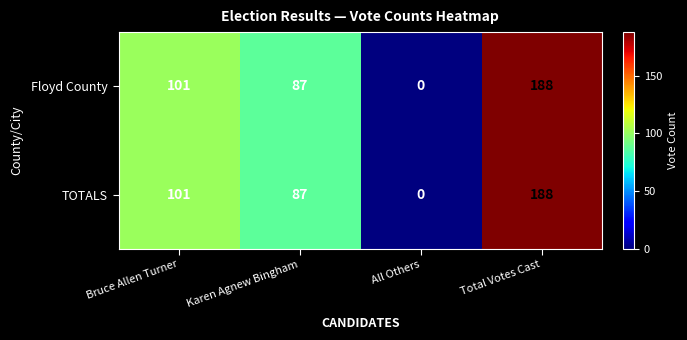

What is the approximate value of TOTALS at Total Votes Cast?

188